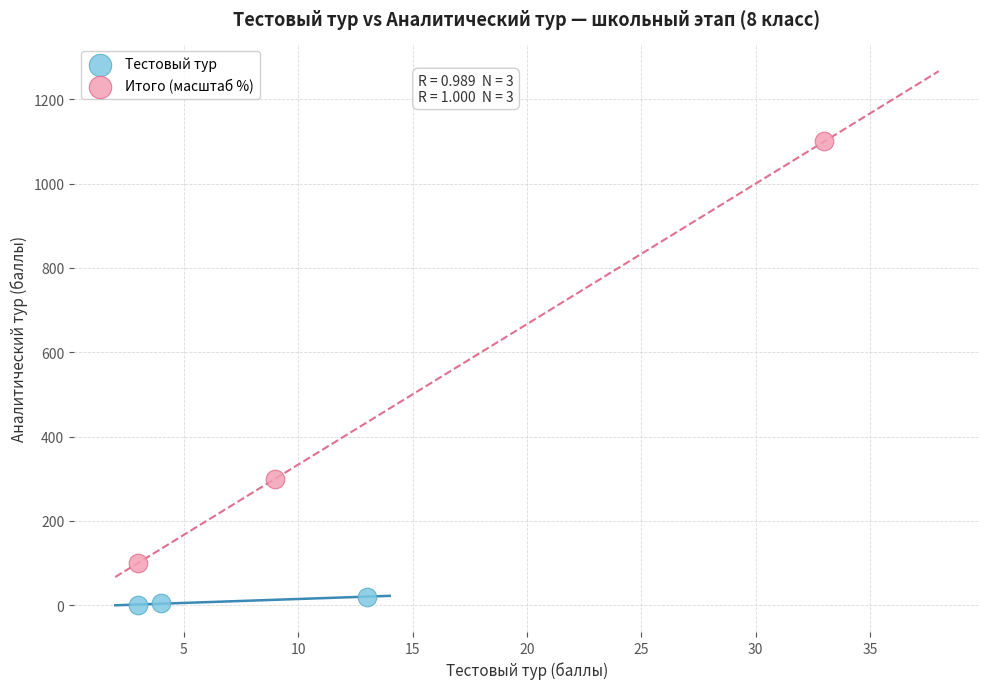

Which series has the widest spread of Y values?

Итого (масштаб %)